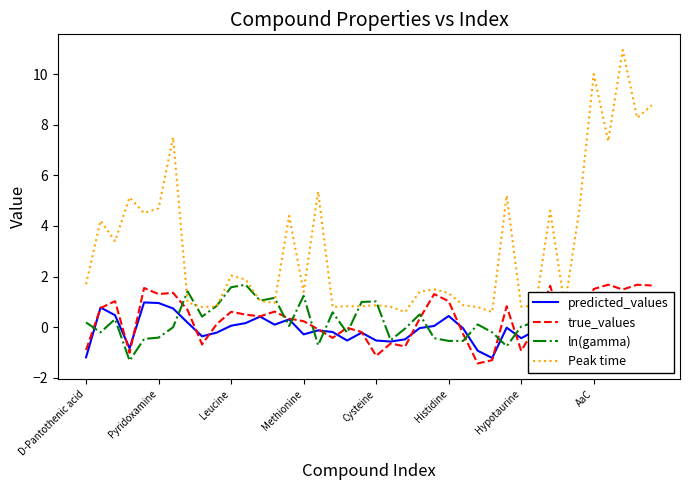

What is the spread (max minus min) of values at Methionine?

1.7